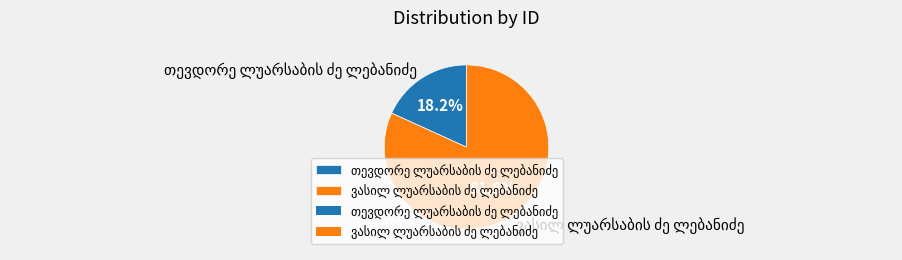

Is there a majority slice in this chart?

Yes